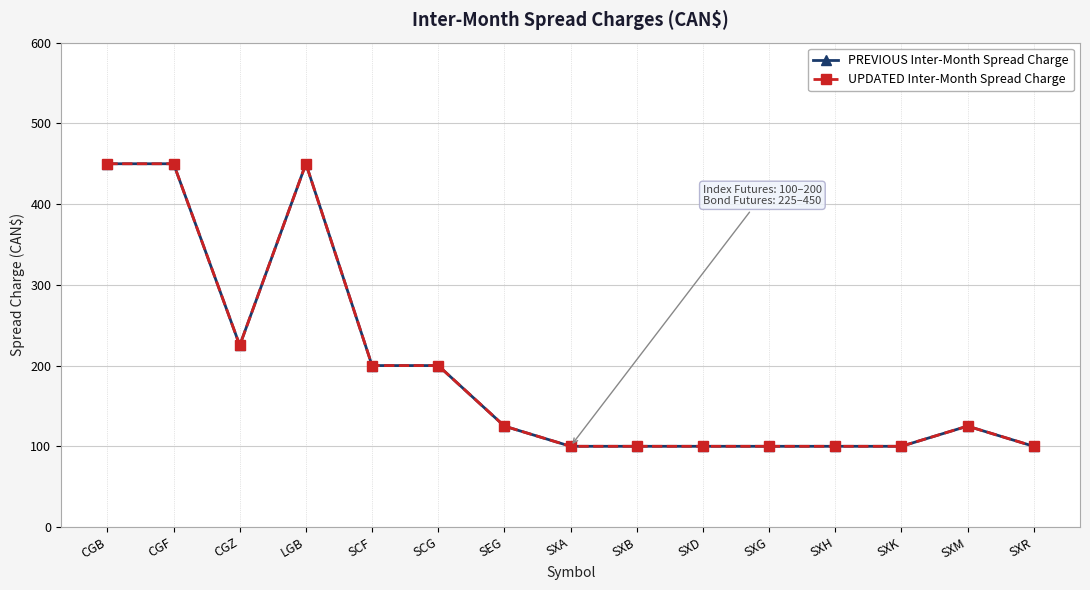

Between SCG and SXB, which is larger?

SCG